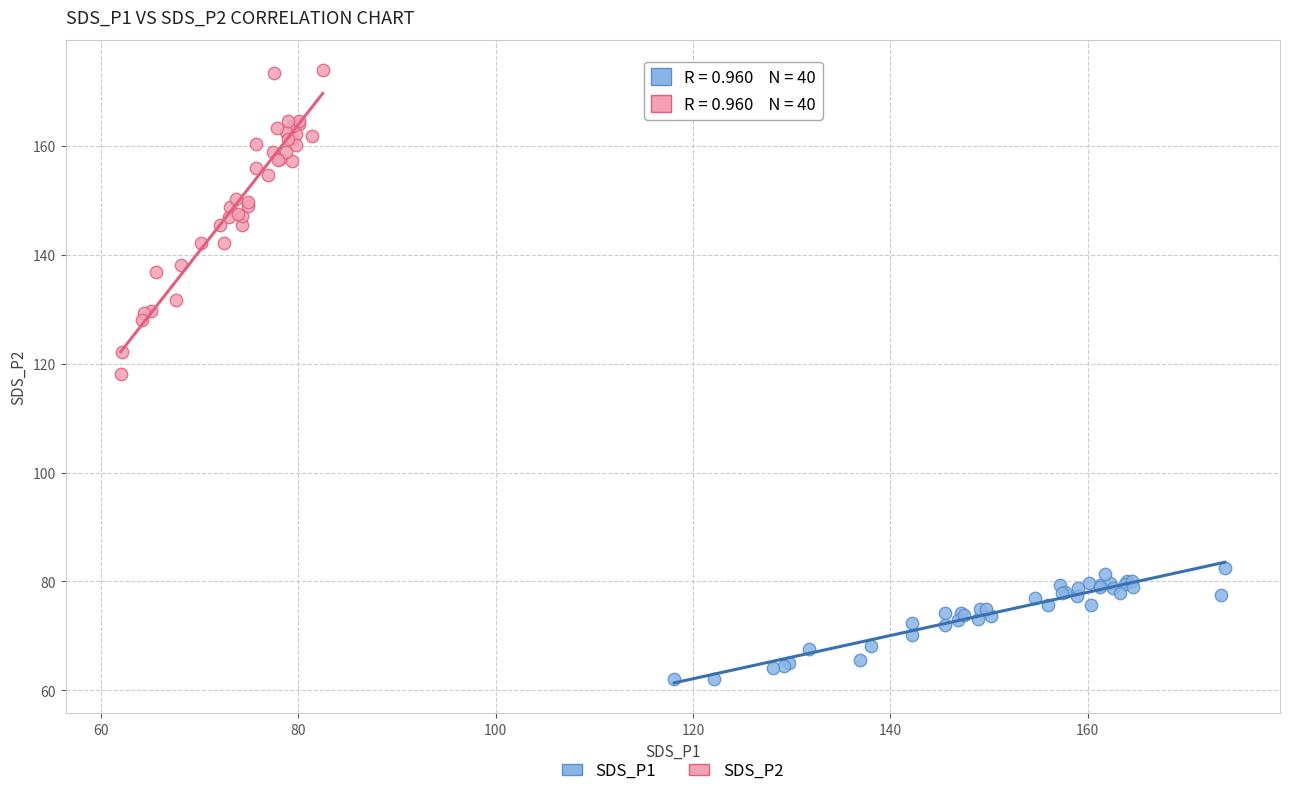

Which series reaches the minimum Y coordinate?

SDS_P1